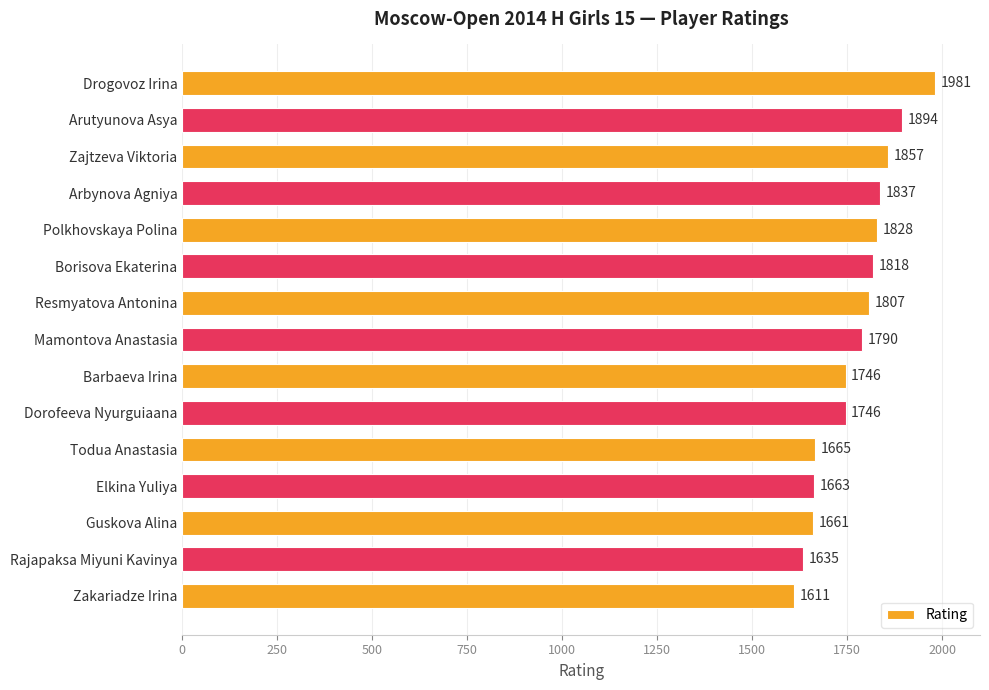

What is the sum of the values at Resmyatova Antonina and Mamontova Anastasia?

3597